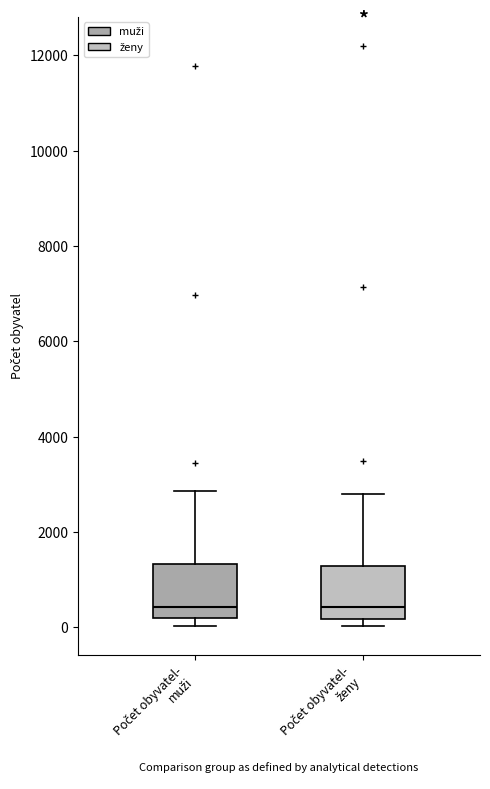

Where does the upper whisker of the box for Počet obyvatel- ženy end on the y-axis? The values are not printed on the chart, so give them approximately, as read against the axis.

2800